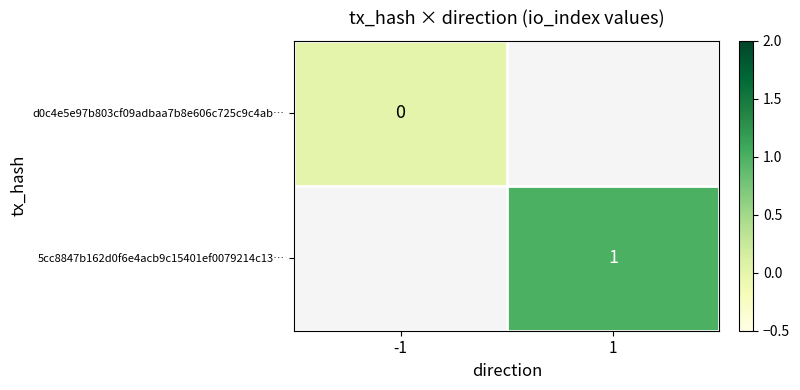

Which category has the highest value across all series?

1